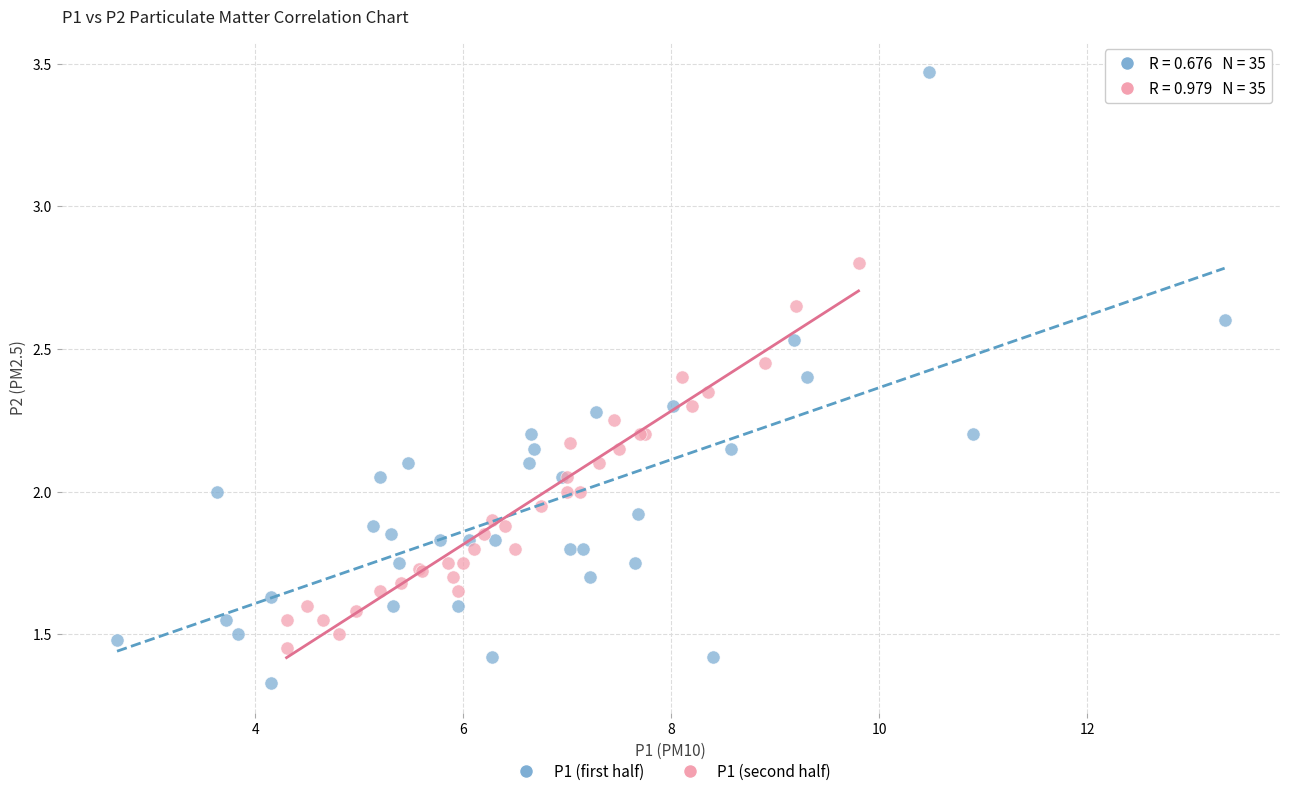

Which series has the widest spread of Y values?

P1 (first half)